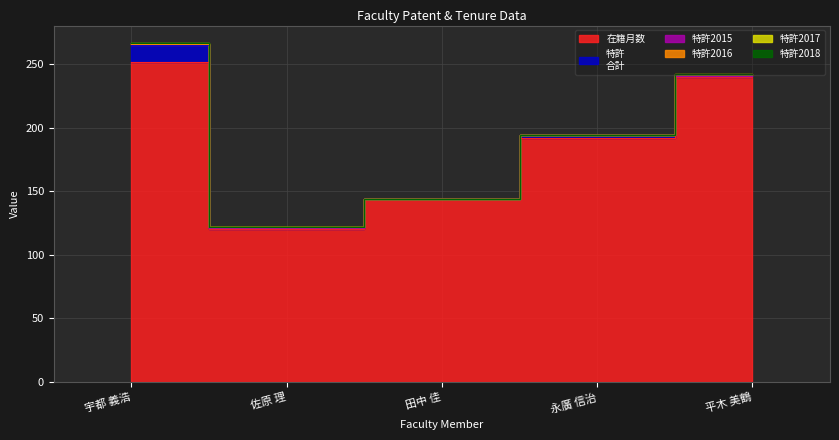

At which label is 特許2018 closest to 0?

宇都 義浩